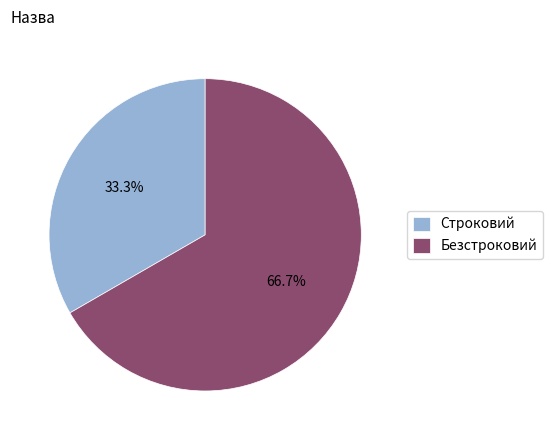

Which slice represents more than half of the pie?

Безстроковий